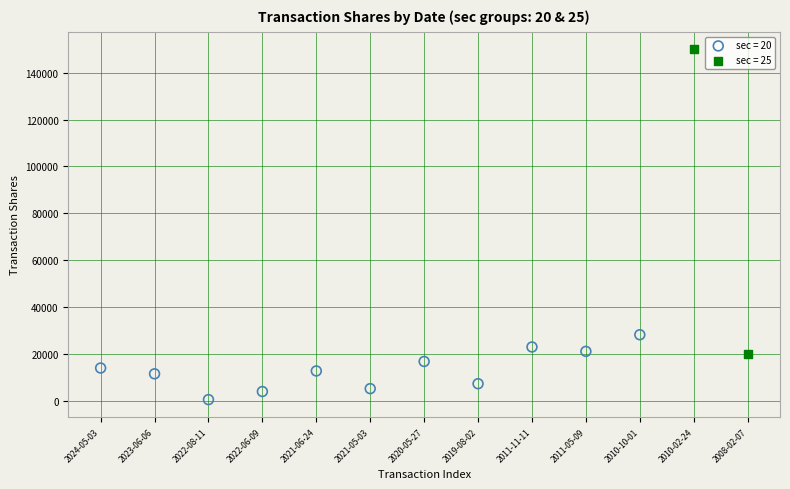

What are all the series names shown in the legend?

sec = 20, sec = 25